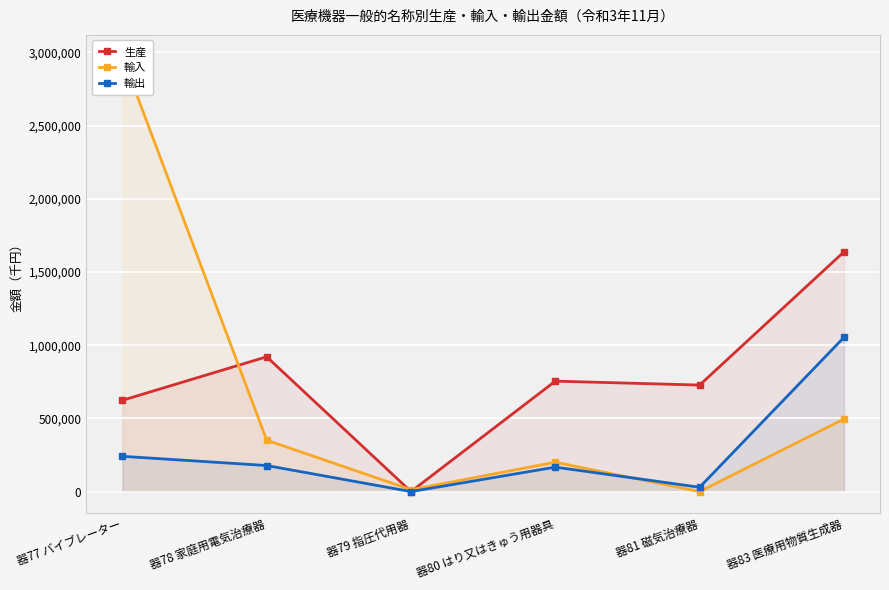

What is the greatest value displayed?

2970642